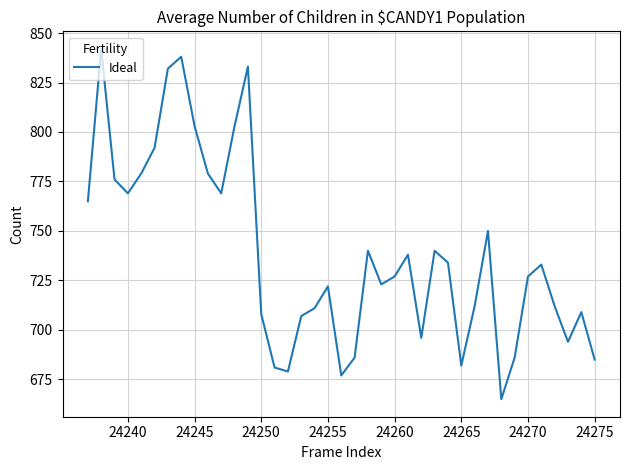

What is the minimum value shown in the chart?

665